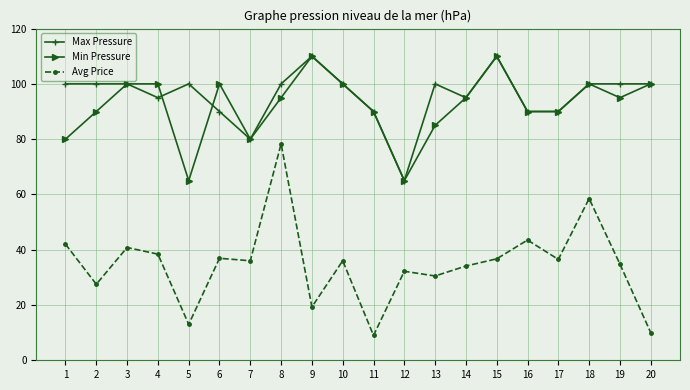

Which series changed the most between 2 and 15?

Min Pressure